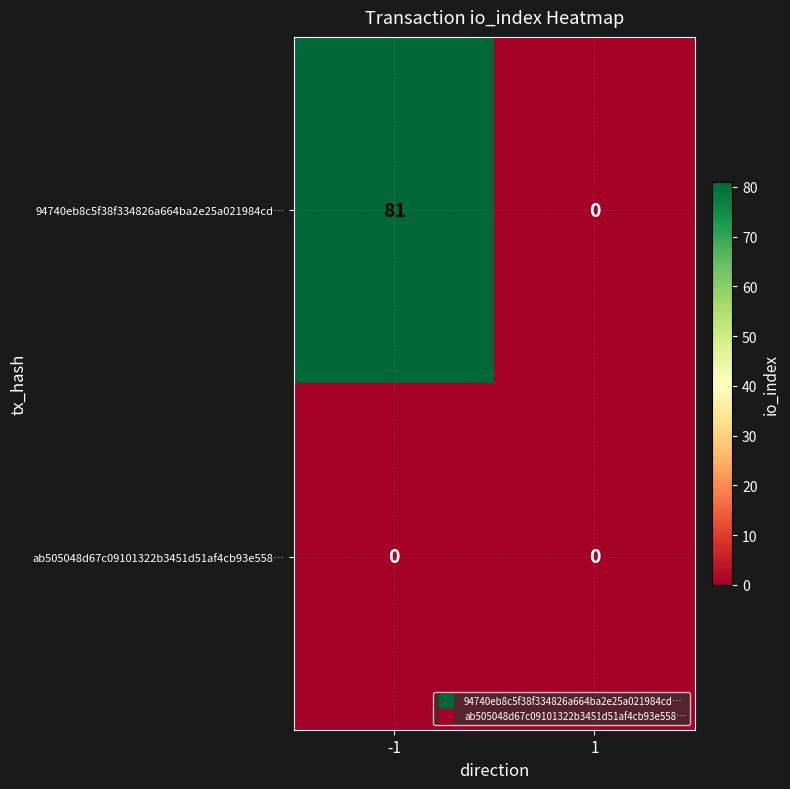

What is the maximum value for 94740eb8c5f38f334826a664ba2e25a021984cd…?

81